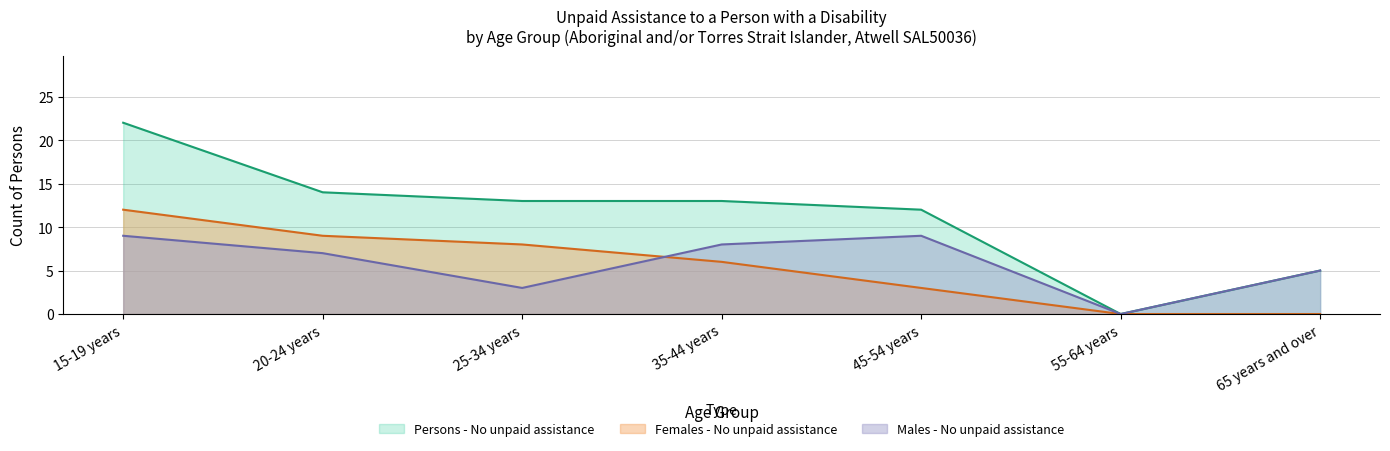

At which label is Persons - No unpaid assistance closest to 11?

45-54 years